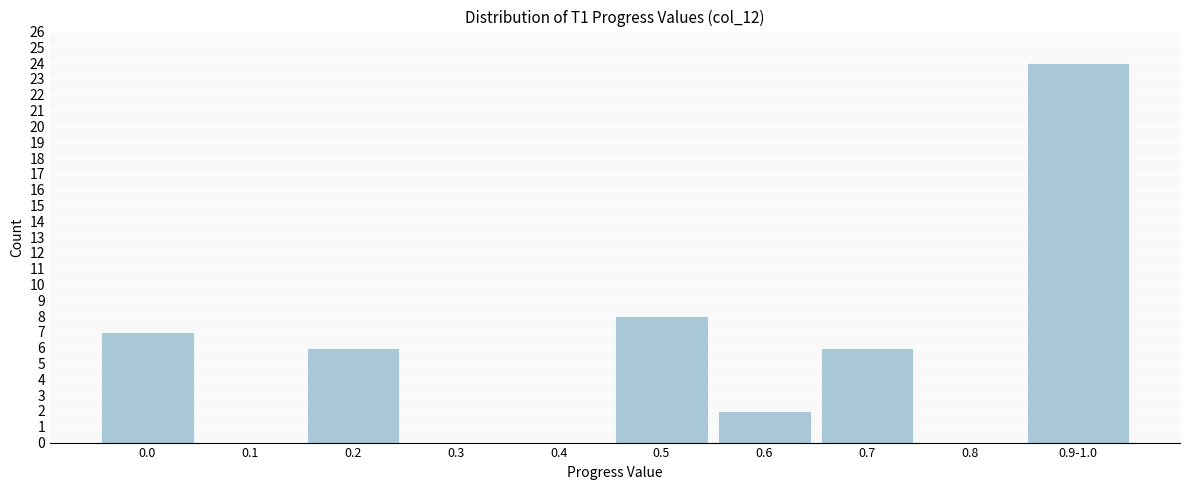

Reading right to left, list all the values displayed in this chart.

0.9-1.0=24	0.8=0	0.7=6	0.6=2	0.5=8	0.4=0	0.3=0	0.2=6	0.1=0	0.0=7